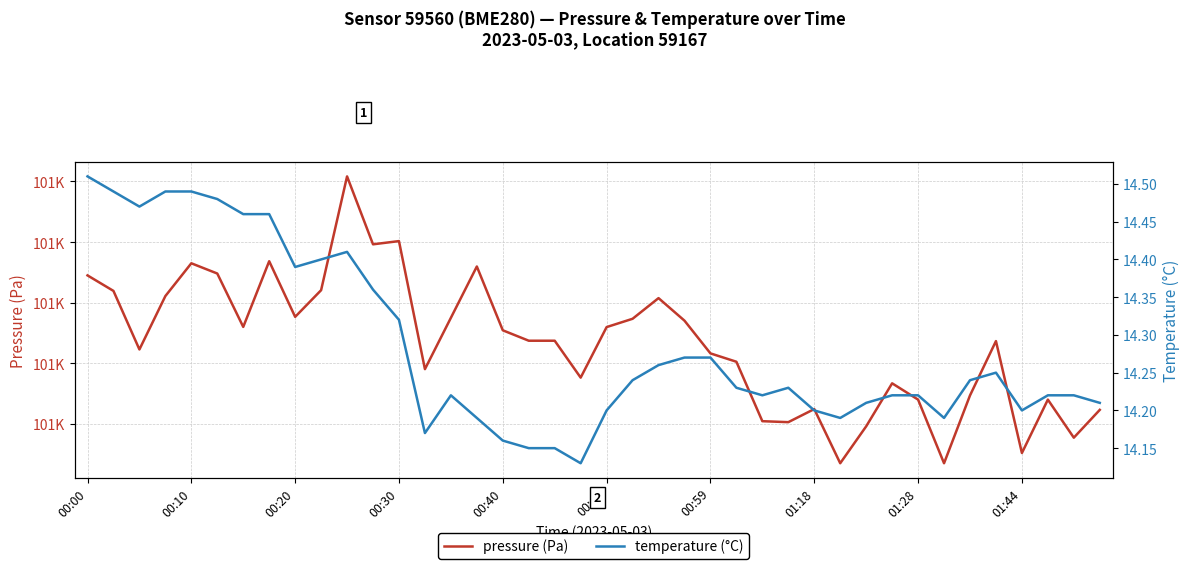

What is the difference between the second highest and minimum values in the temperature (°C) series?

0.4